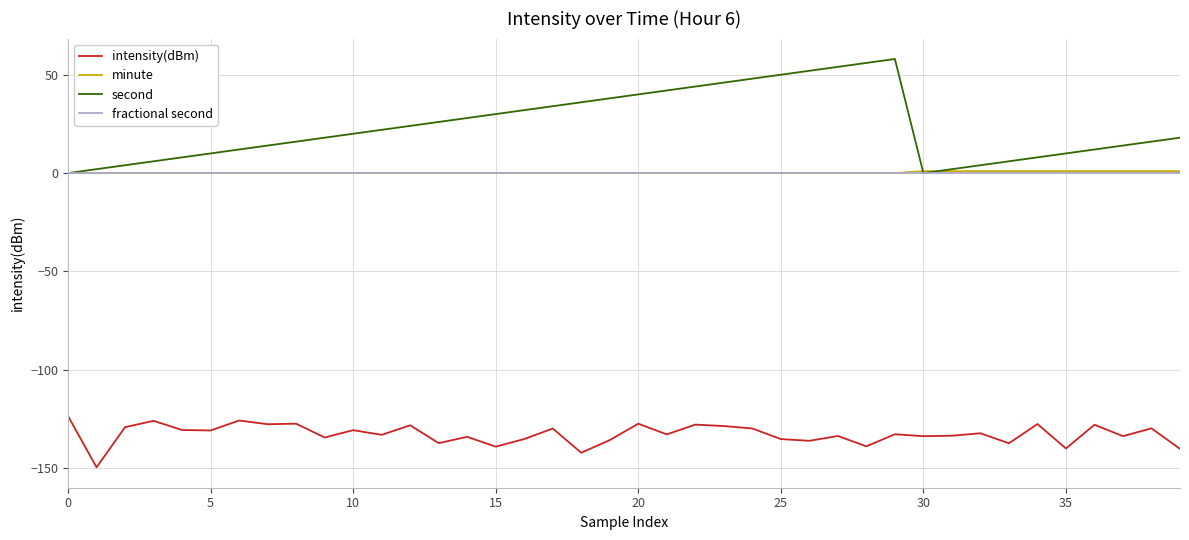

True or false: intensity(dBm) and second intersect in this chart.

False